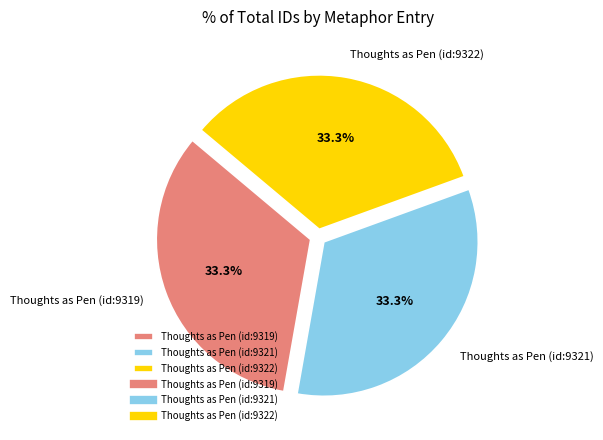

Does Thoughts as Pen (id:9319) represent more than half of the total?

No